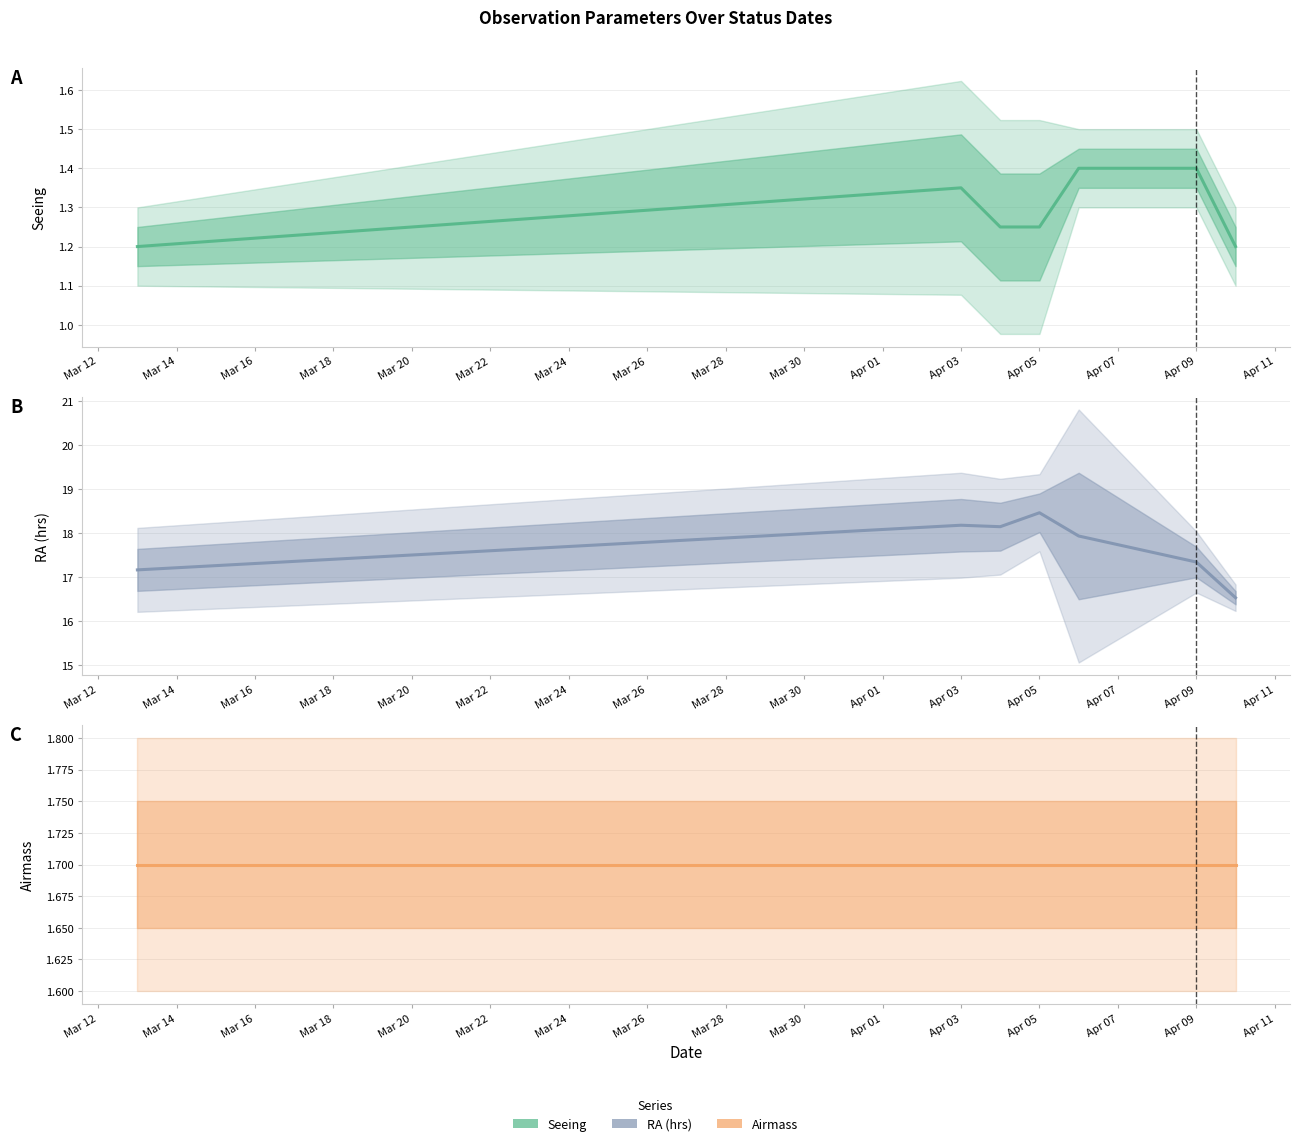

What are all the series names shown in the legend?

Seeing, RA (hrs), Airmass